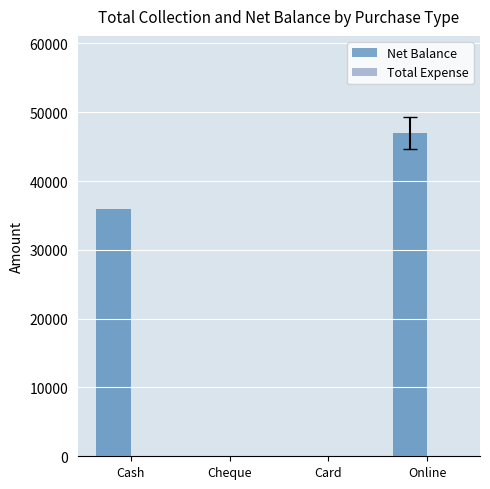

Reading left to right, what are all the values shown in this chart?

Cash=36000	Cheque=0	Card=0	Online=47000